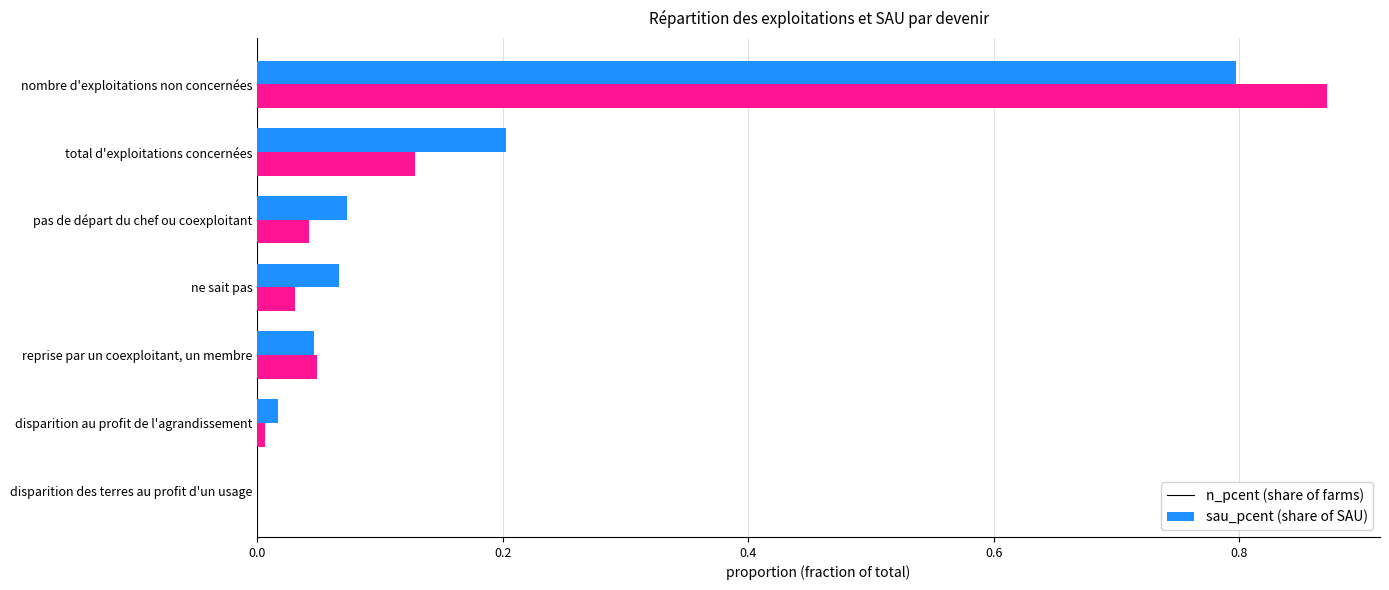

How many series are shown in this chart?

2